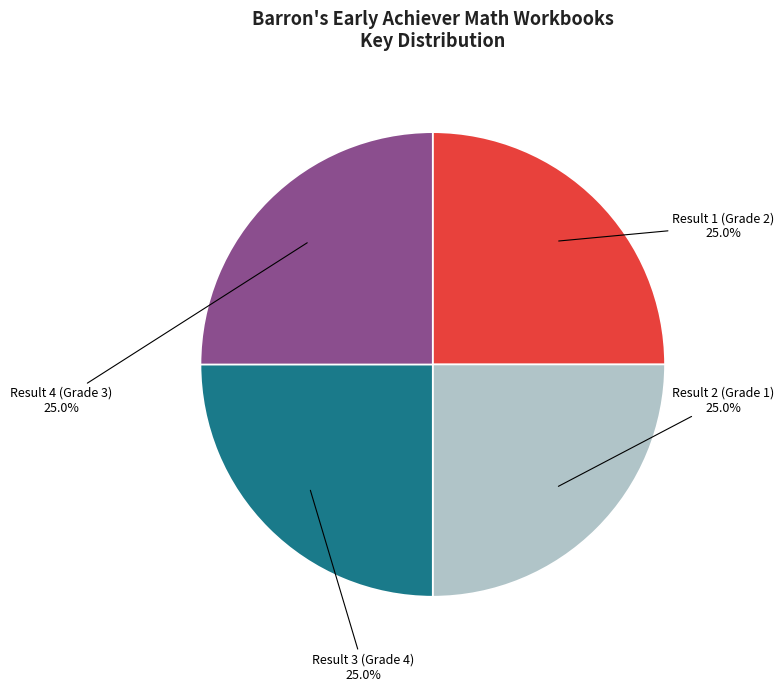

Is there a majority slice in this chart?

No